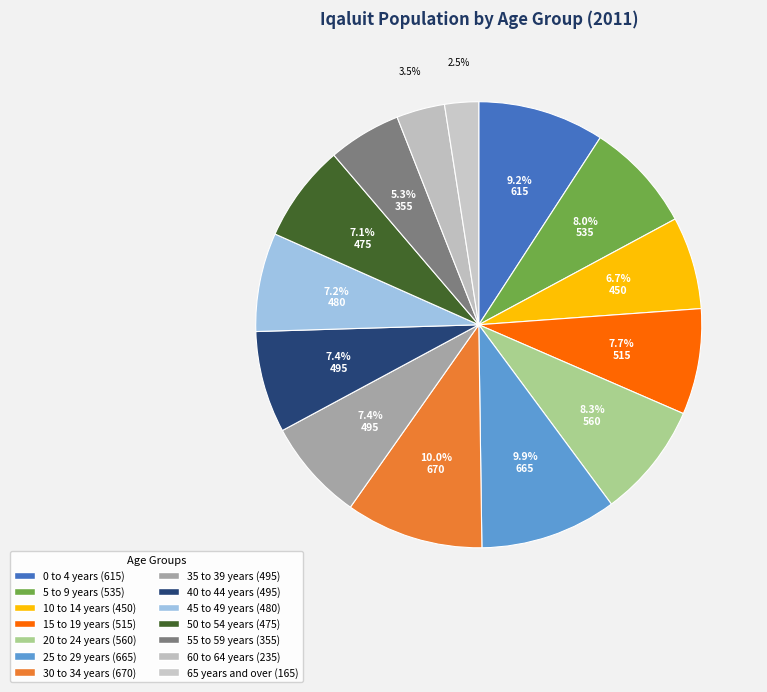

How many slices are in this pie chart?

14